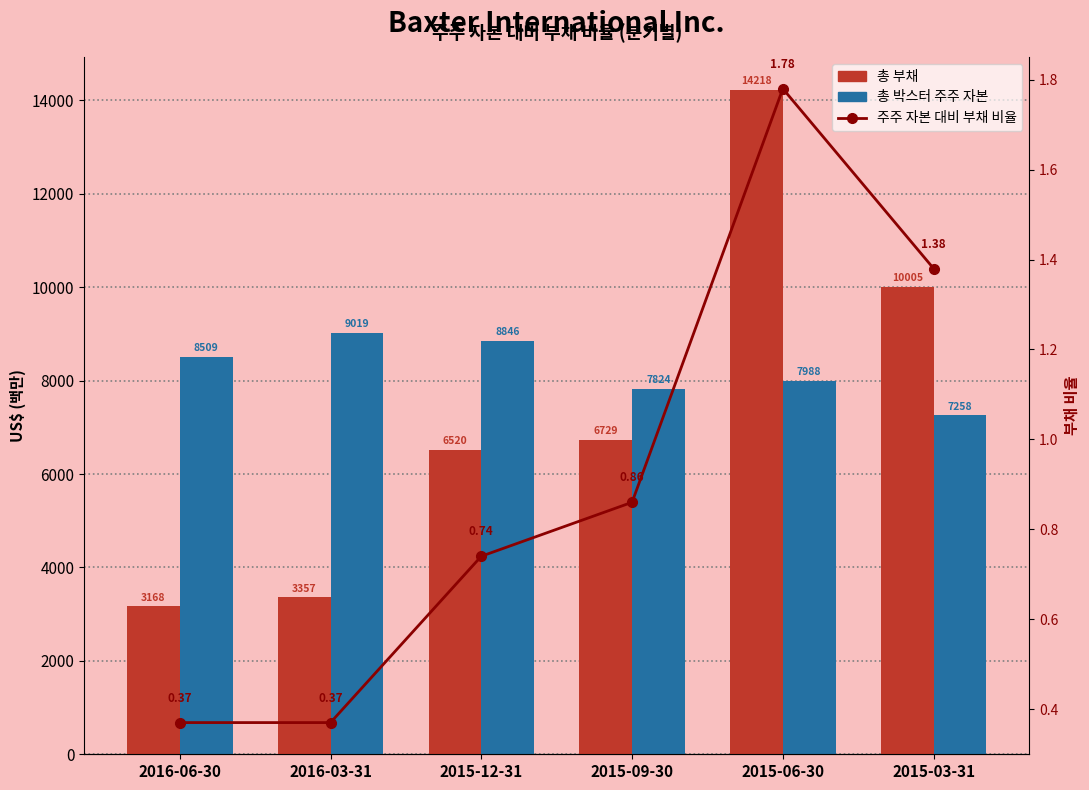

Which series has the widest spread of values?

총 부채